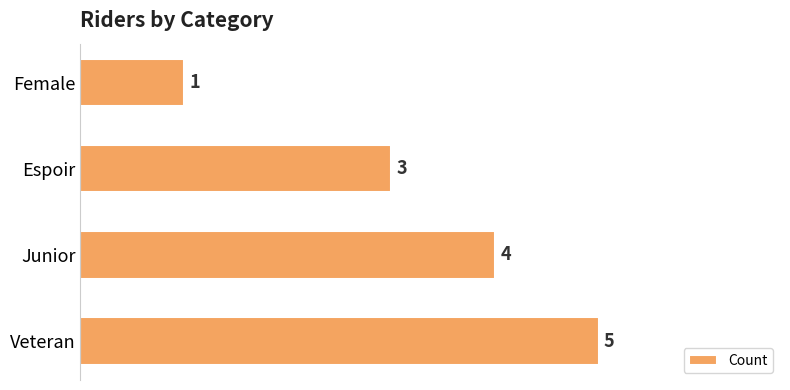

Count the number of data series in this chart.

1